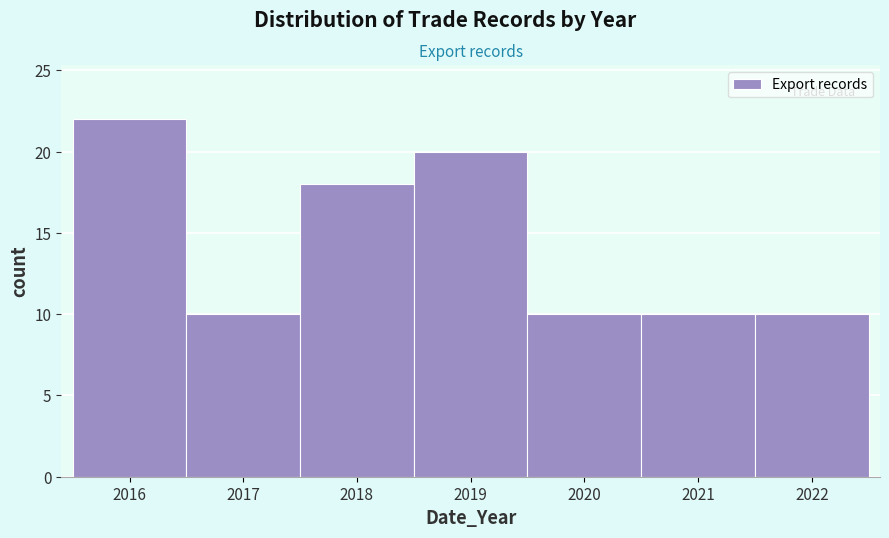

Reading left to right, list every bar in this chart as the range it spans on the x-axis followed by its height. The values are not printed on the chart, so give them approximately, as read against the axis.

2015.5 to 2016.5: 22
2016.5 to 2017.5: 10
2017.5 to 2018.5: 18
2018.5 to 2019.5: 20
2019.5 to 2020.5: 10
2020.5 to 2021.5: 10
2021.5 to 2022.5: 10